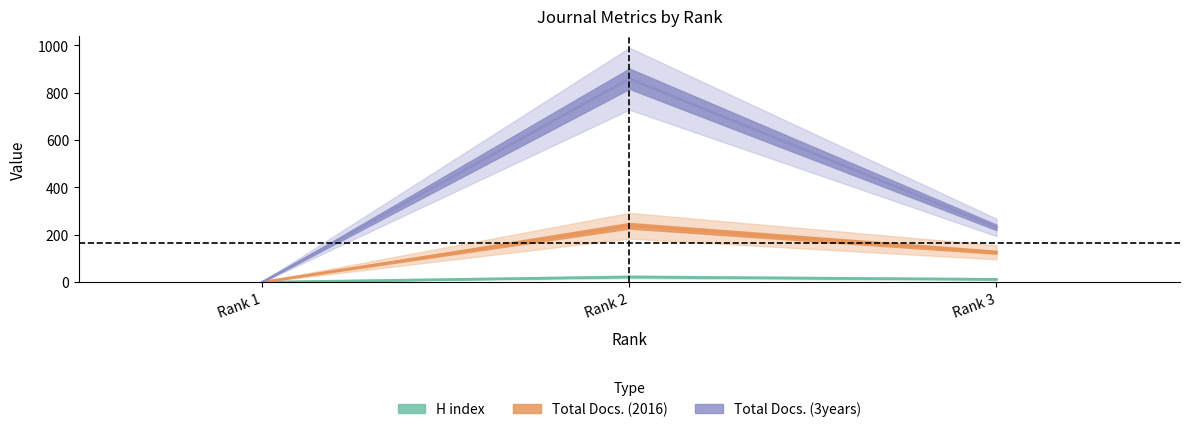

Which category has the highest value across all series?

Rank 2